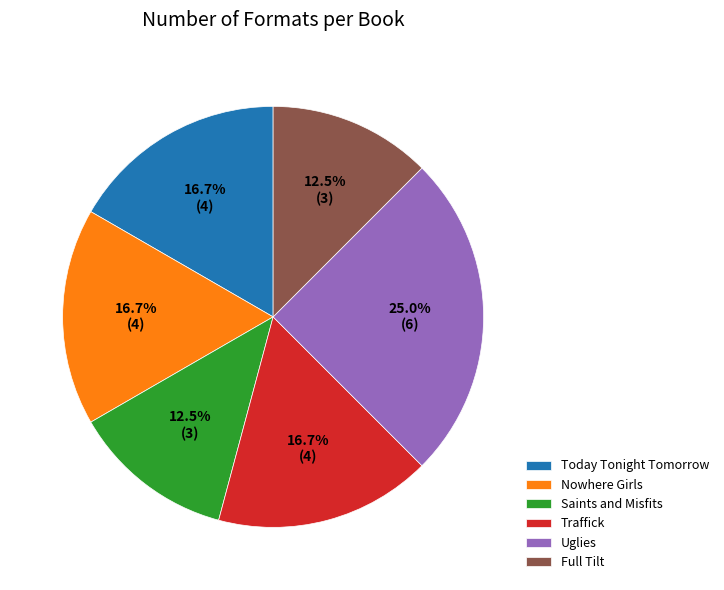

What percentage is the Today Tonight Tomorrow slice, to the nearest percent?

17%